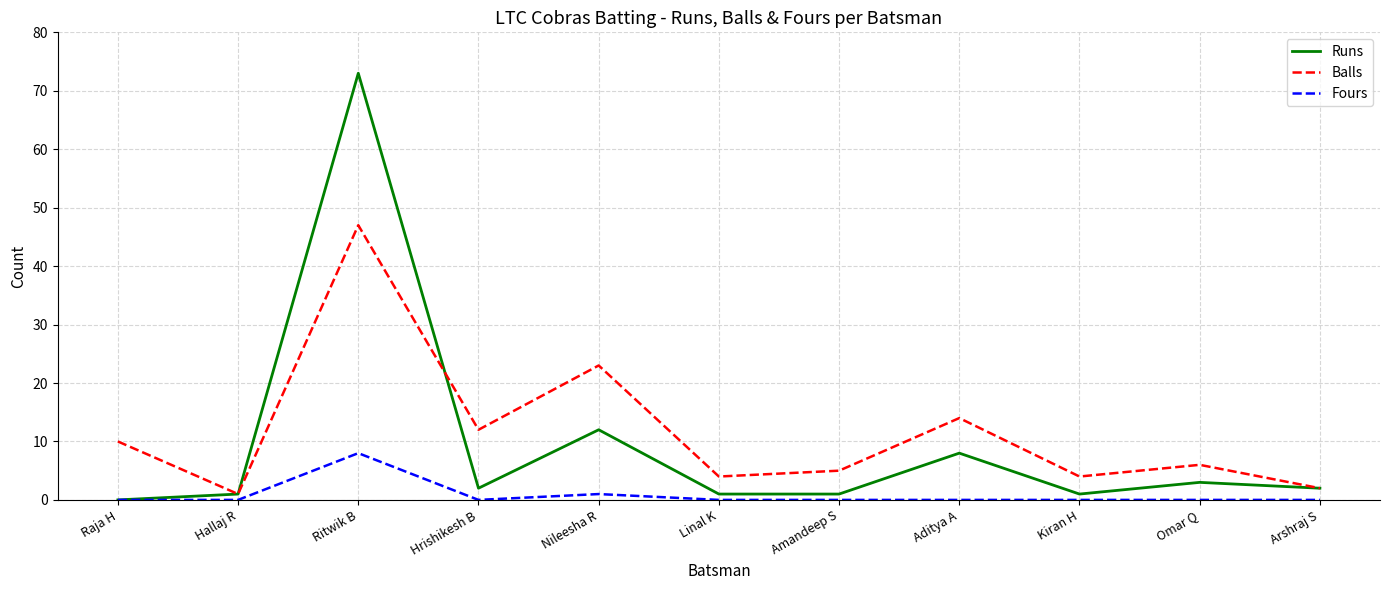

In Fours, how many points are higher than both neighbors (excluding endpoints)?

2